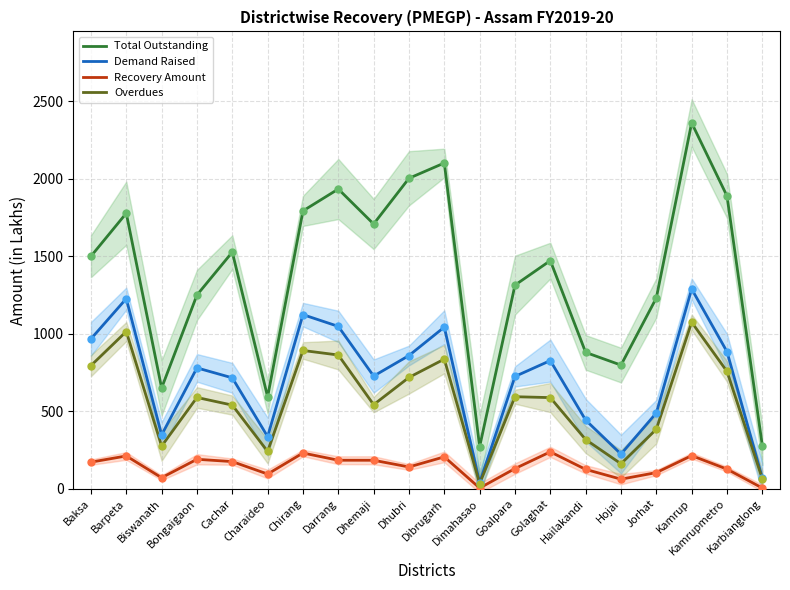

Is it true that Total Outstanding equals 1889.2 at Kamrupmetro?

True